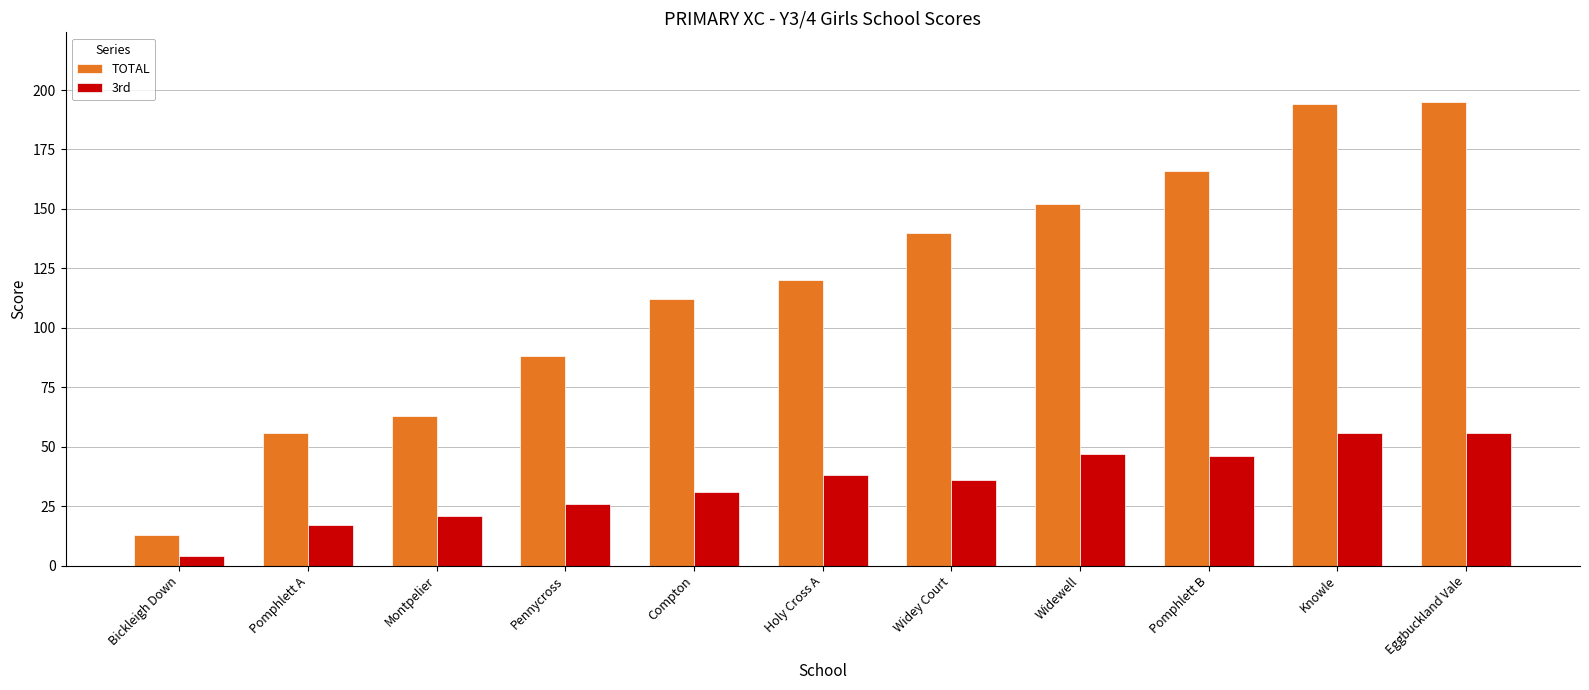

How many groups of bars are there?

11